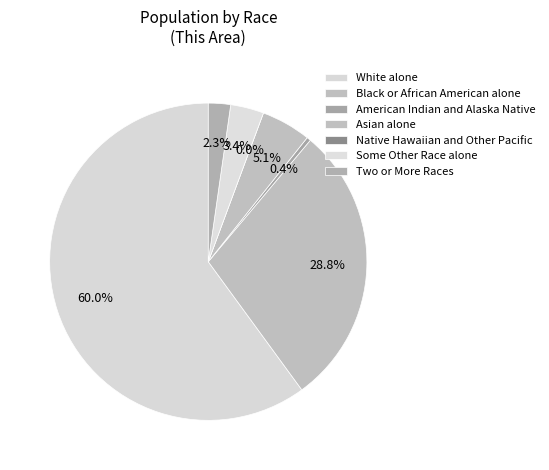

What is the smallest slice in the pie chart?

Native Hawaiian and Other Pacific